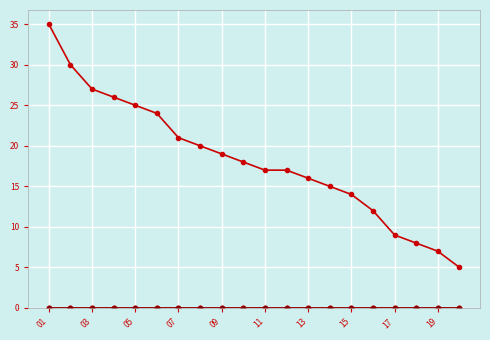

Between 15 and 11, which series saw the biggest shift?

Месячная